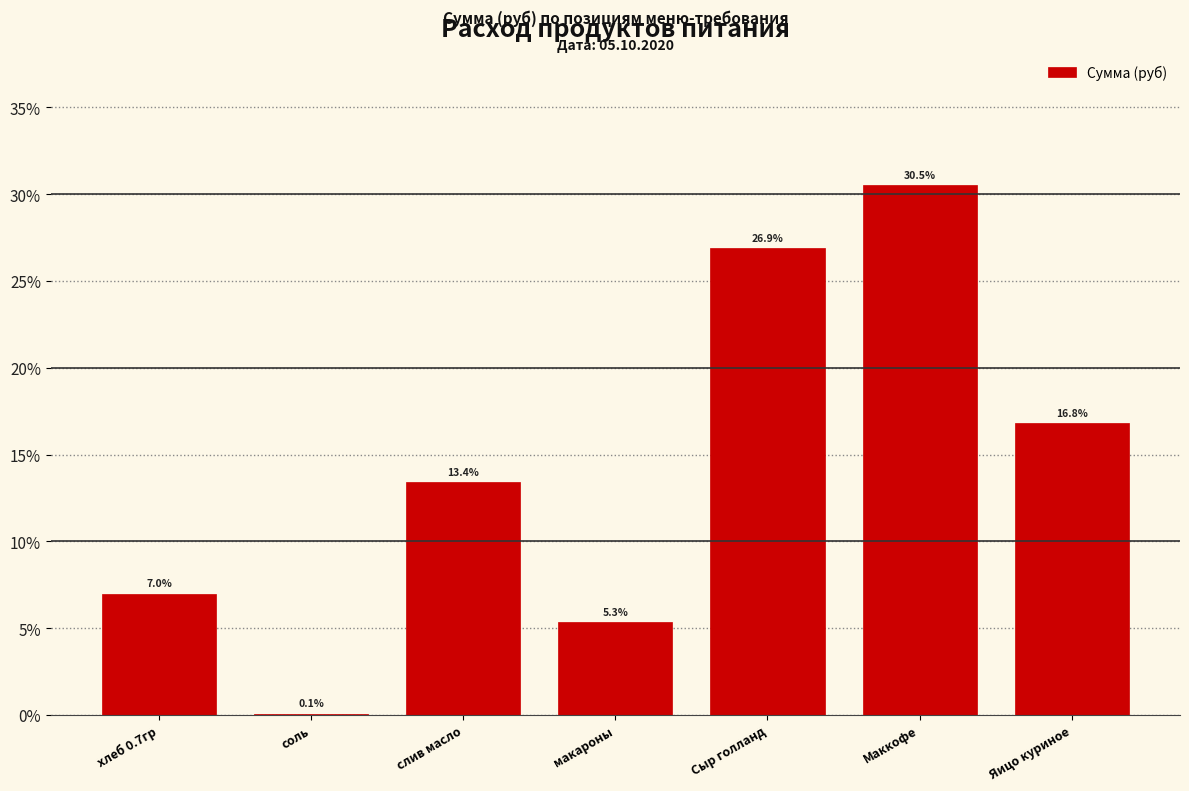

Reading left to right, extract all data points from this chart.

хлеб 0.7гр=7.0	соль=0.1	слив масло=13.4	макароны=5.3	Сыр голланд=26.9	Маккофе=30.5	Яицо куриное=16.8